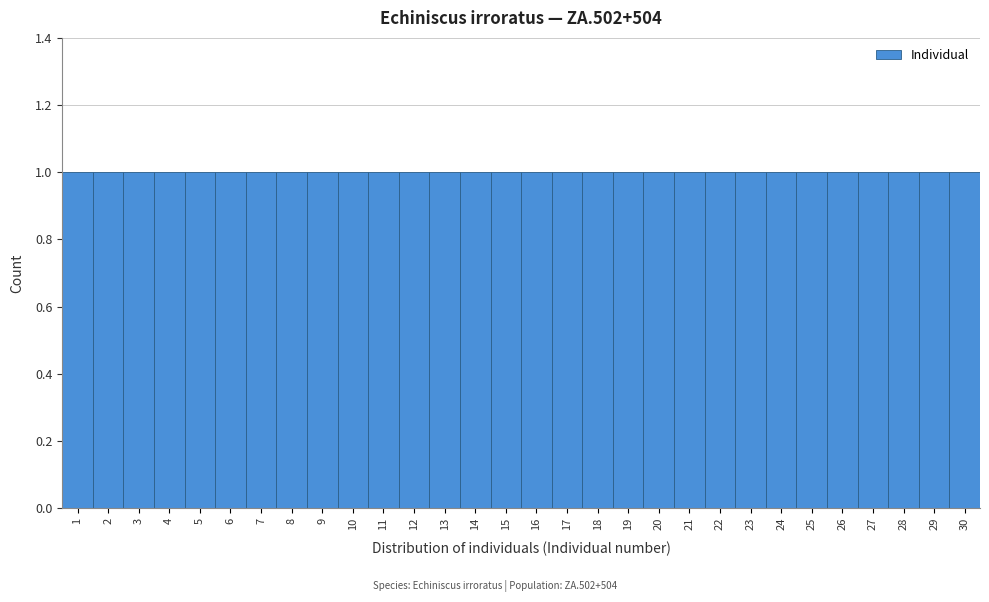

Reading left to right, list every bar in this chart as the range it spans on the x-axis followed by its height. The values are not printed on the chart, so give them approximately, as read against the axis.

0.5 to 1.5: 1
1.5 to 2.5: 1
2.5 to 3.5: 1
3.5 to 4.5: 1
4.5 to 5.5: 1
5.5 to 6.5: 1
6.5 to 7.5: 1
7.5 to 8.5: 1
8.5 to 9.5: 1
9.5 to 10.5: 1
10.5 to 11.5: 1
11.5 to 12.5: 1
12.5 to 13.5: 1
13.5 to 14.5: 1
14.5 to 15.5: 1
15.5 to 16.5: 1
16.5 to 17.5: 1
17.5 to 18.5: 1
18.5 to 19.5: 1
19.5 to 20.5: 1
20.5 to 21.5: 1
21.5 to 22.5: 1
22.5 to 23.5: 1
23.5 to 24.5: 1
24.5 to 25.5: 1
25.5 to 26.5: 1
26.5 to 27.5: 1
27.5 to 28.5: 1
28.5 to 29.5: 1
29.5 to 30.5: 1